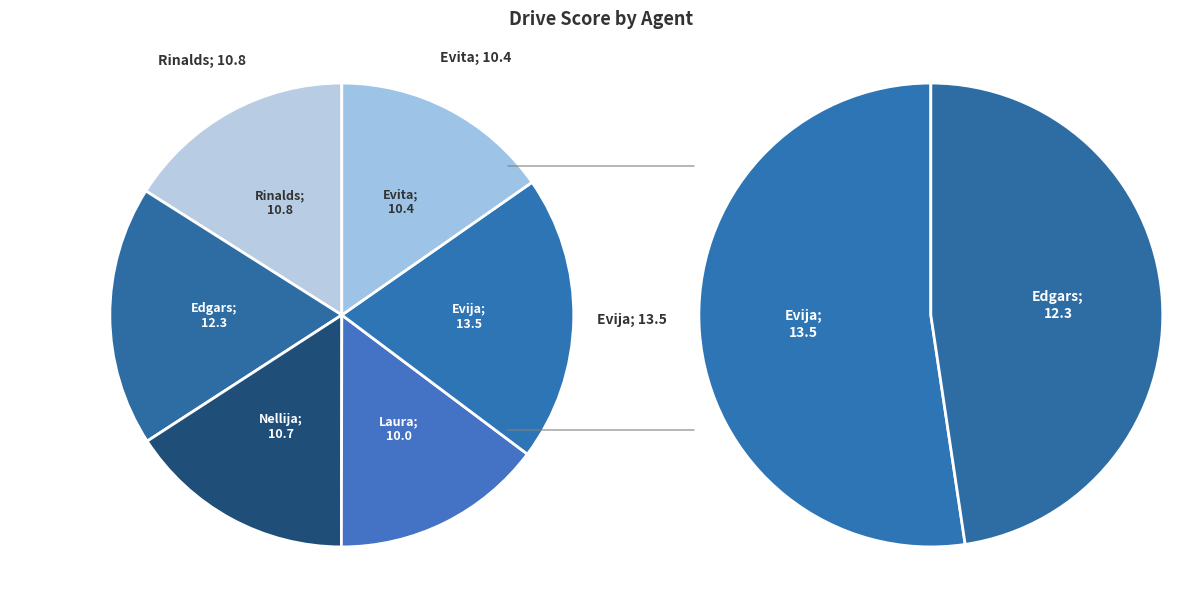

Count the number of slices in the pie.

6